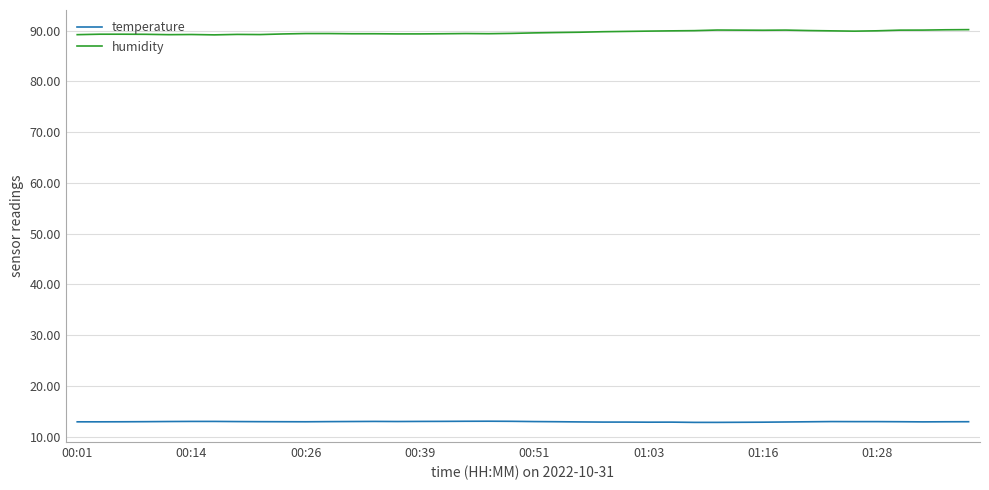

What is the maximum value shown in the chart?

90.2